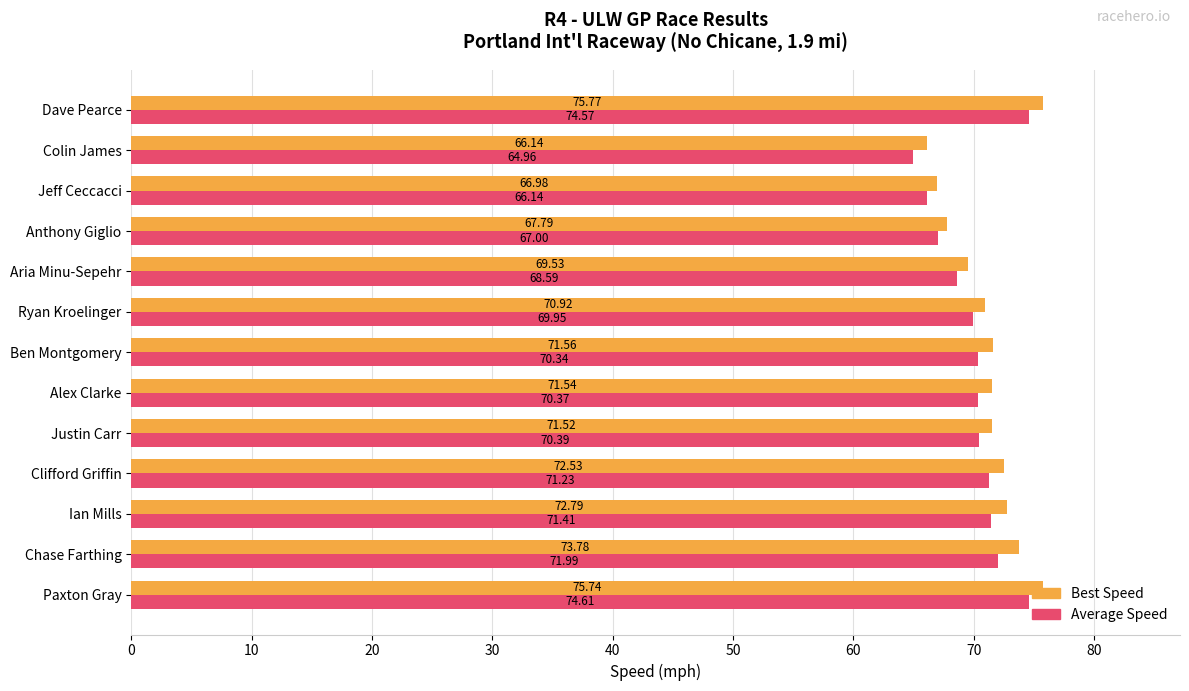

Where is Best Speed nearest to the value 70?

Aria Minu-Sepehr